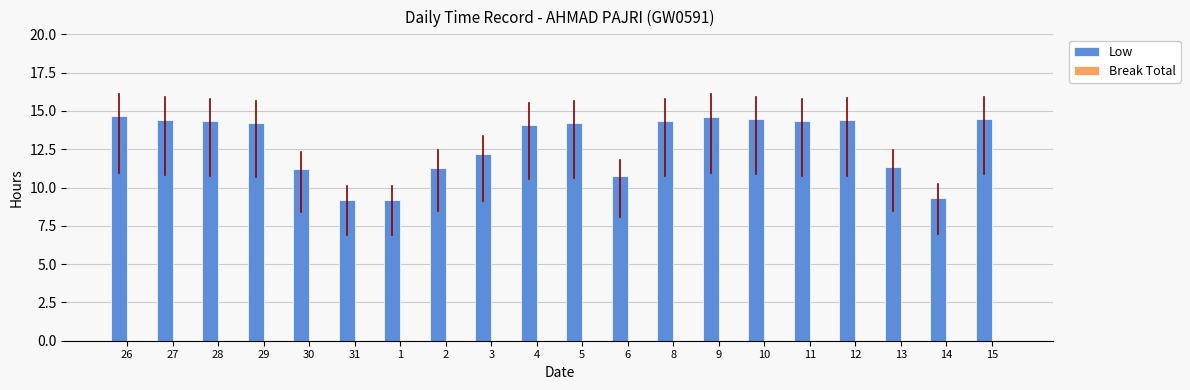

True or false: the data shows 11.3 at 2.

True